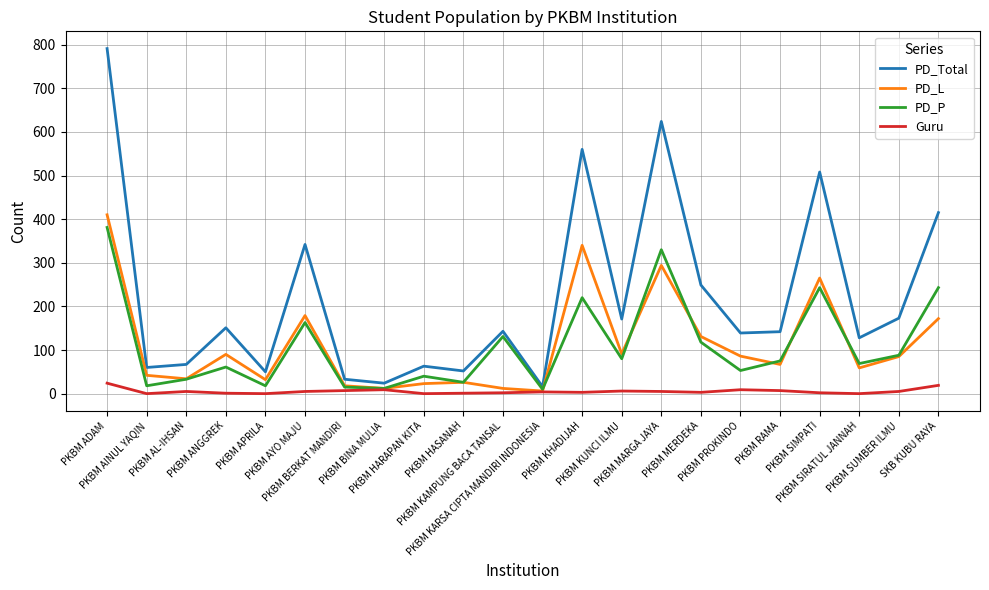

The Guru series shows 0 at PKBM HARAPAN KITA. True or false?

True